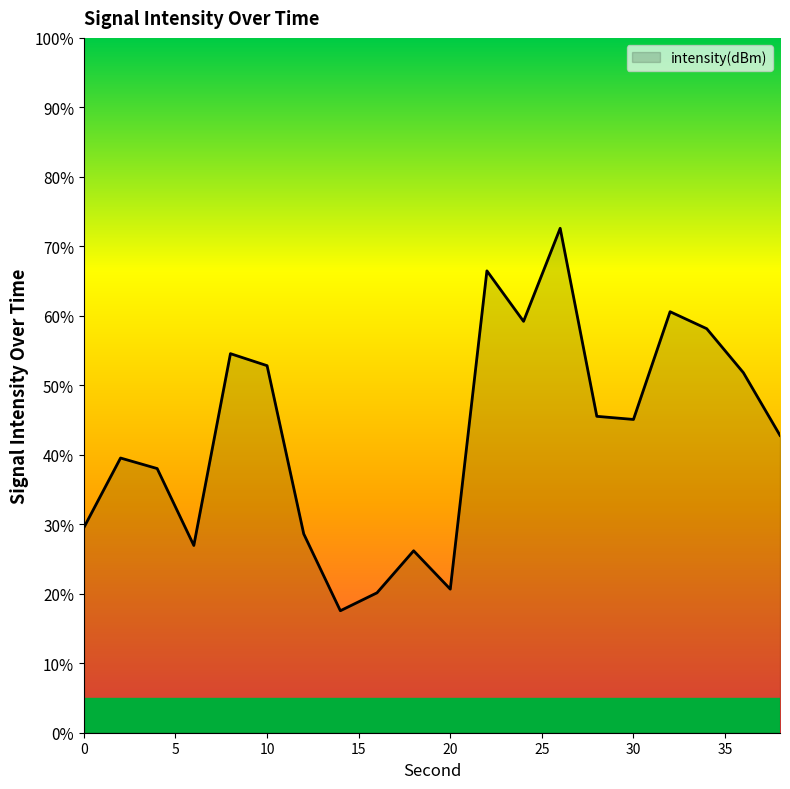

What is the minimum value shown in the chart?

17.6